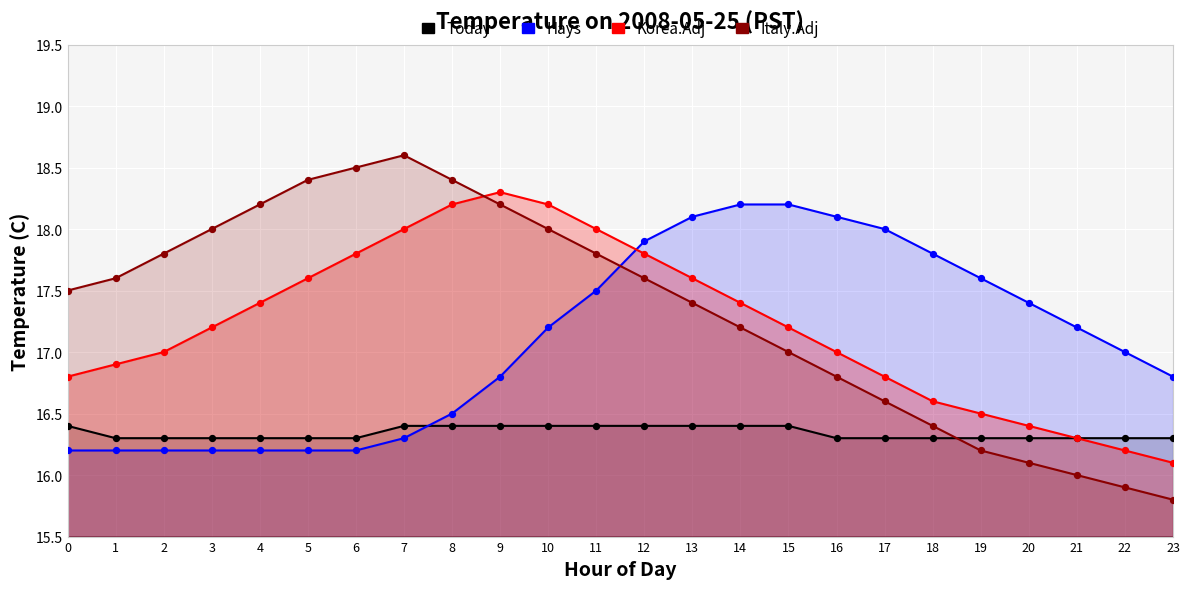

What is the total value across all series at 18?

67.1